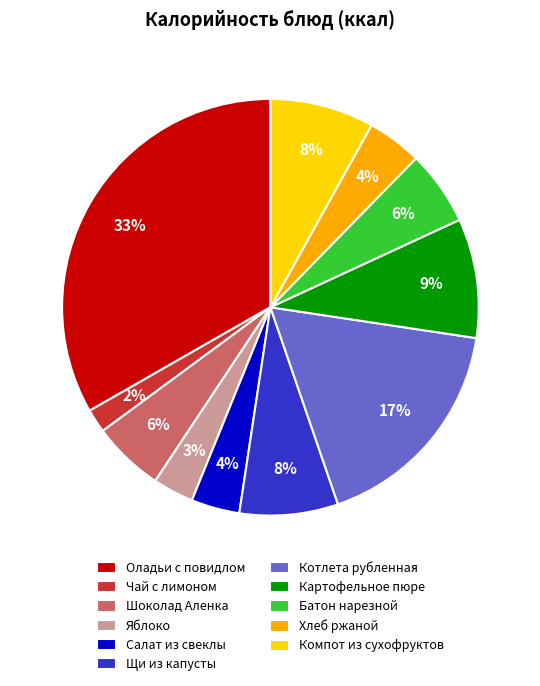

To the nearest percent, what is the difference between the Компот из сухофруктов and Салат из свеклы slice percentages?

4%